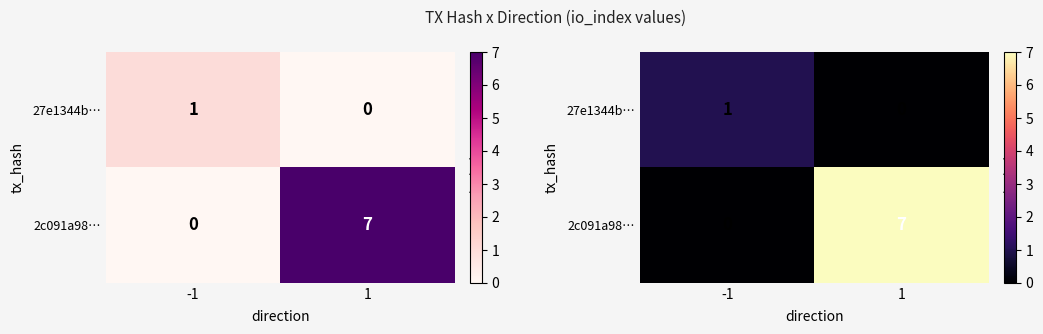

Rank the series by their average value, from lowest to highest.

27e1344b…, 2c091a98…